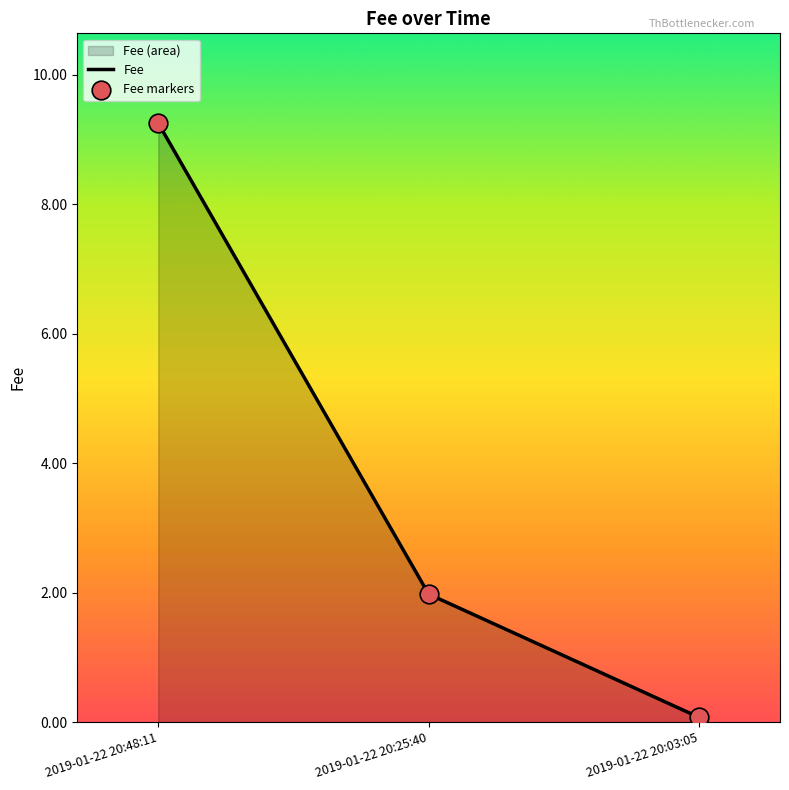

What is the change in value from 2019-01-22 20:25:40 to 2019-01-22 20:48:11?

+7.3